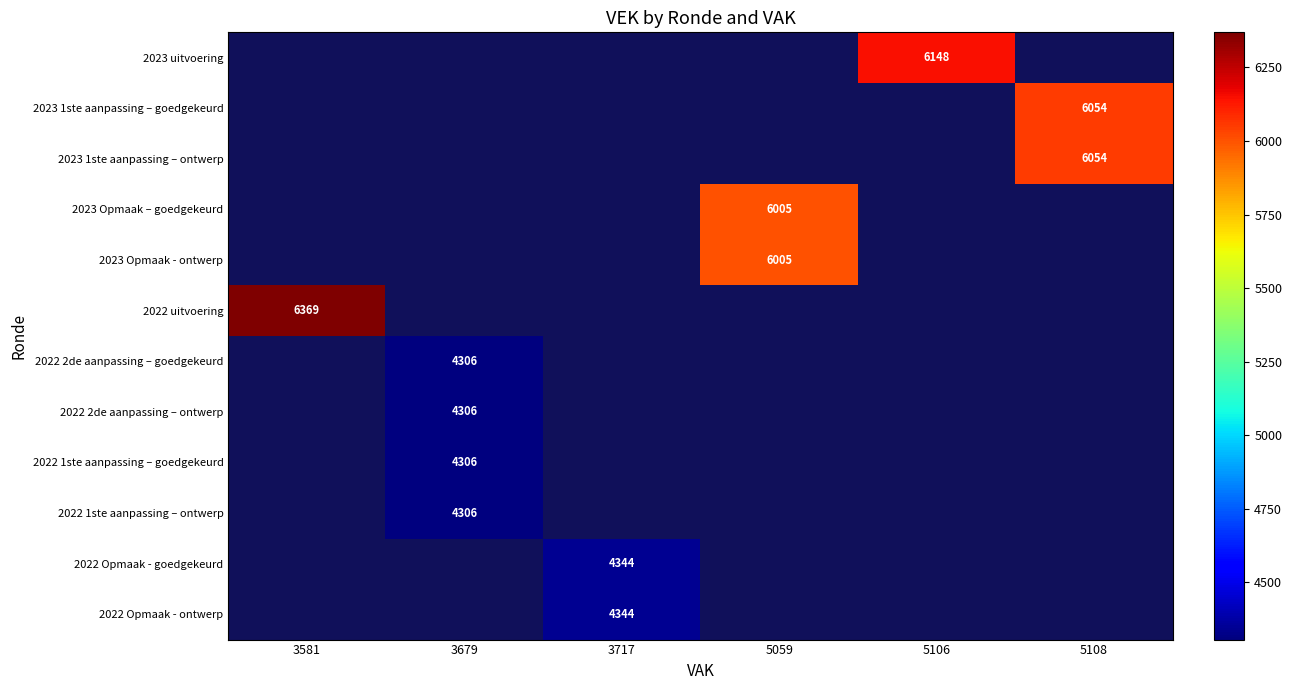

Is it true that 2022 1ste aanpassing – goedgekeurd equals 4306 at 3679?

True